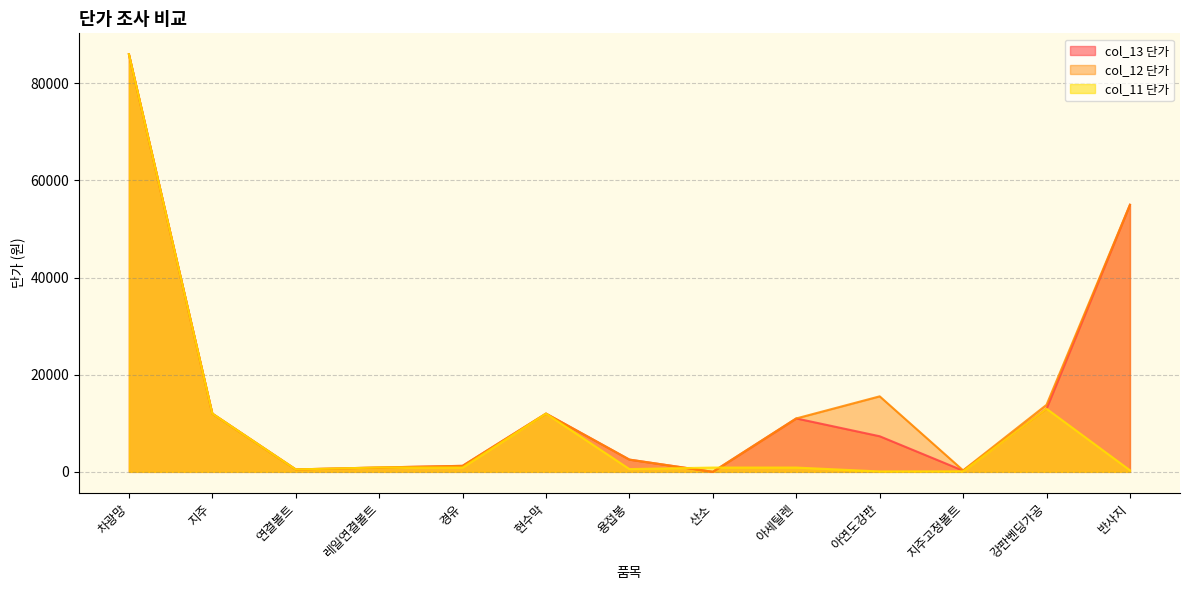

Which label corresponds to the largest value in the chart?

차광망